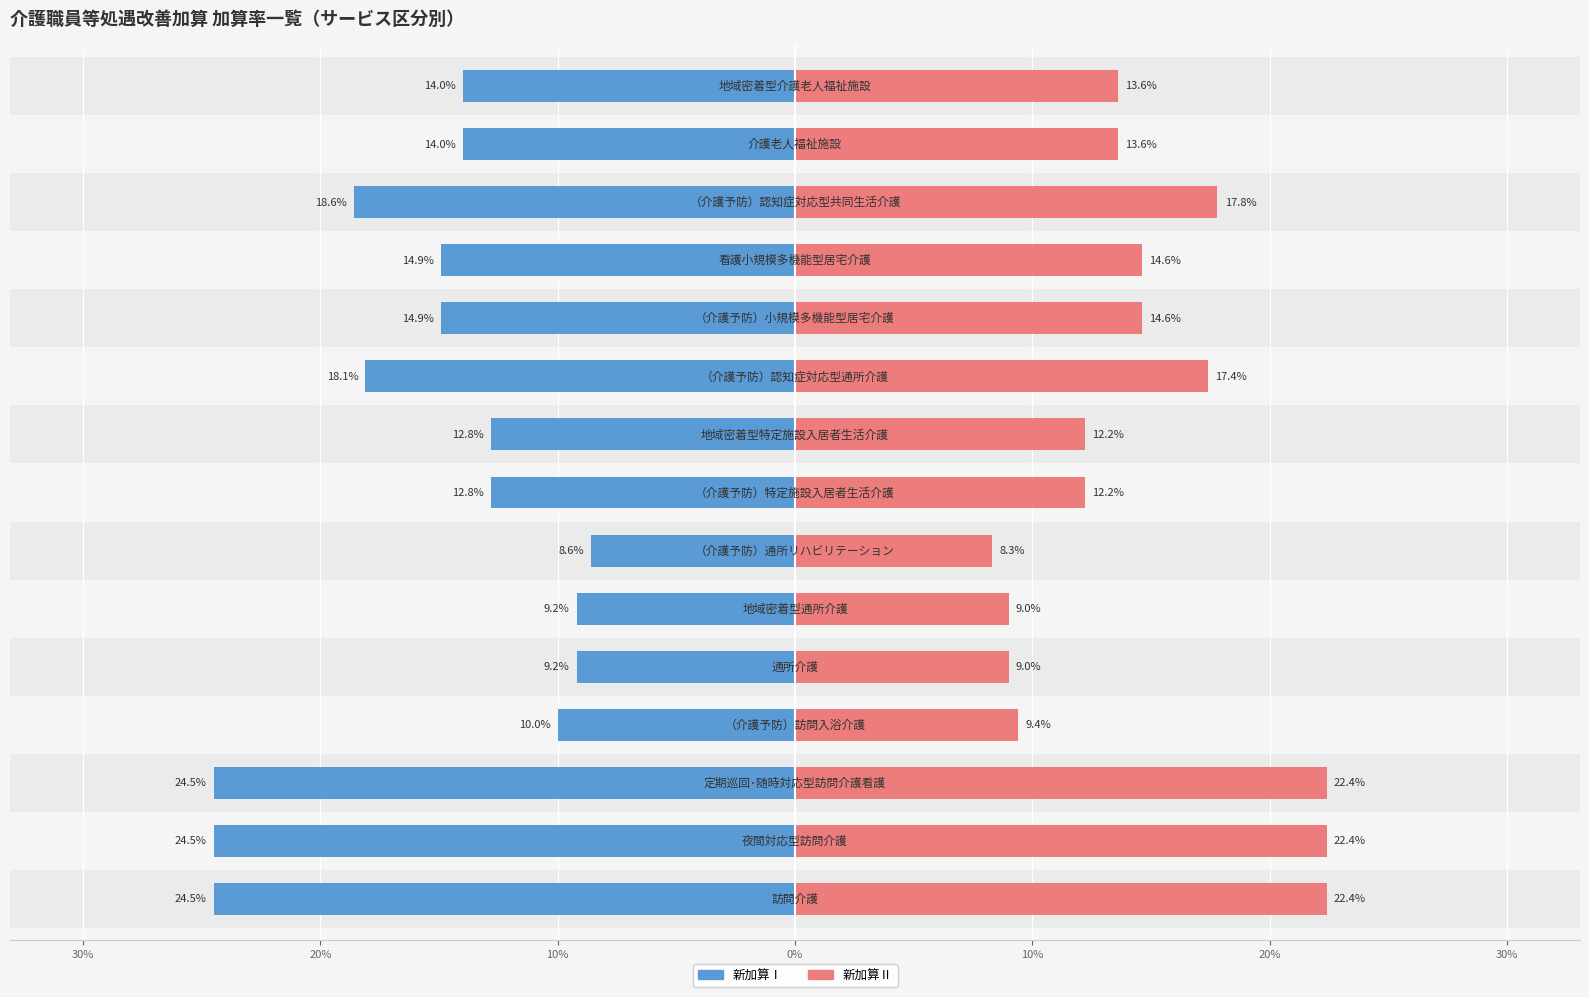

Rank the series at 0% from highest to lowest value.

新加算Ⅱ, 新加算Ⅰ